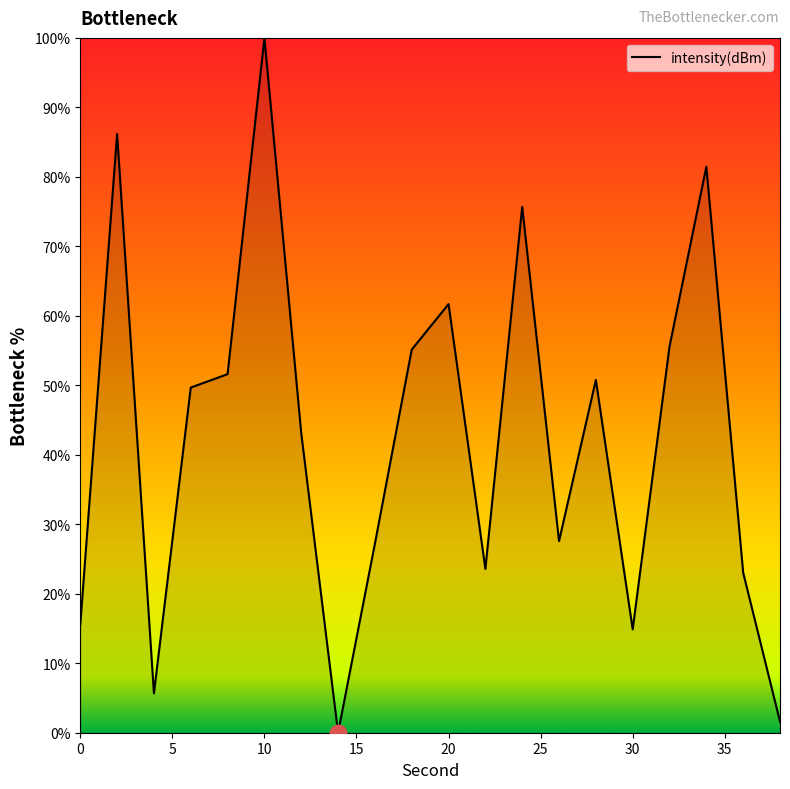

What is the difference between the maximum and minimum values?

100.0